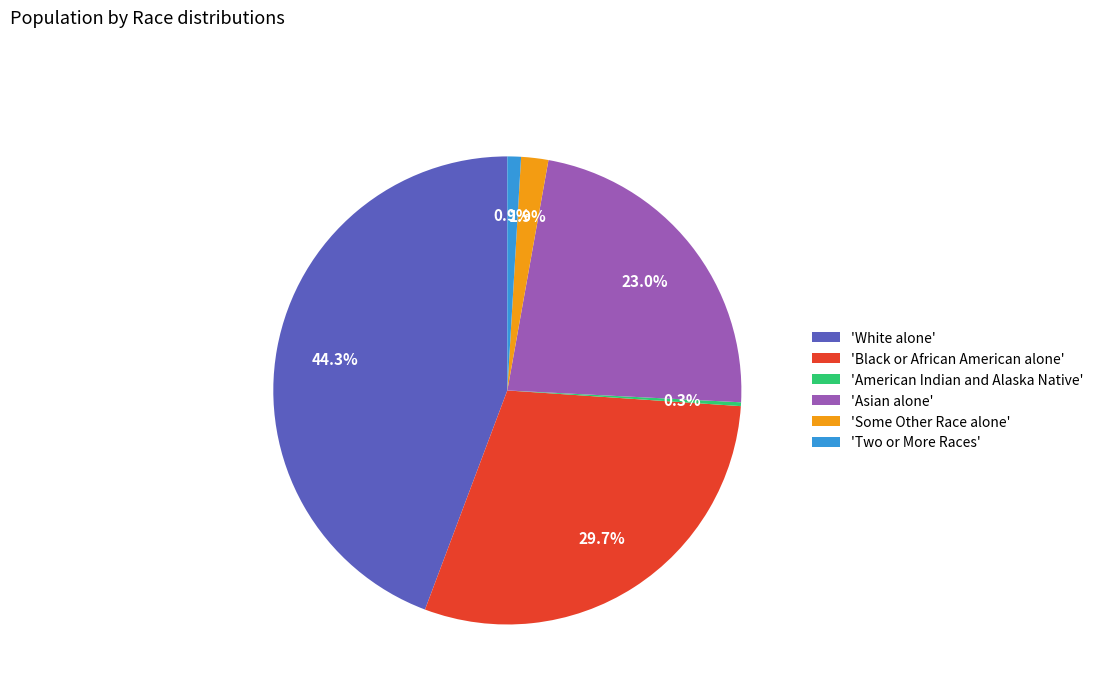

Is there any slice that represents more than half of the pie?

No